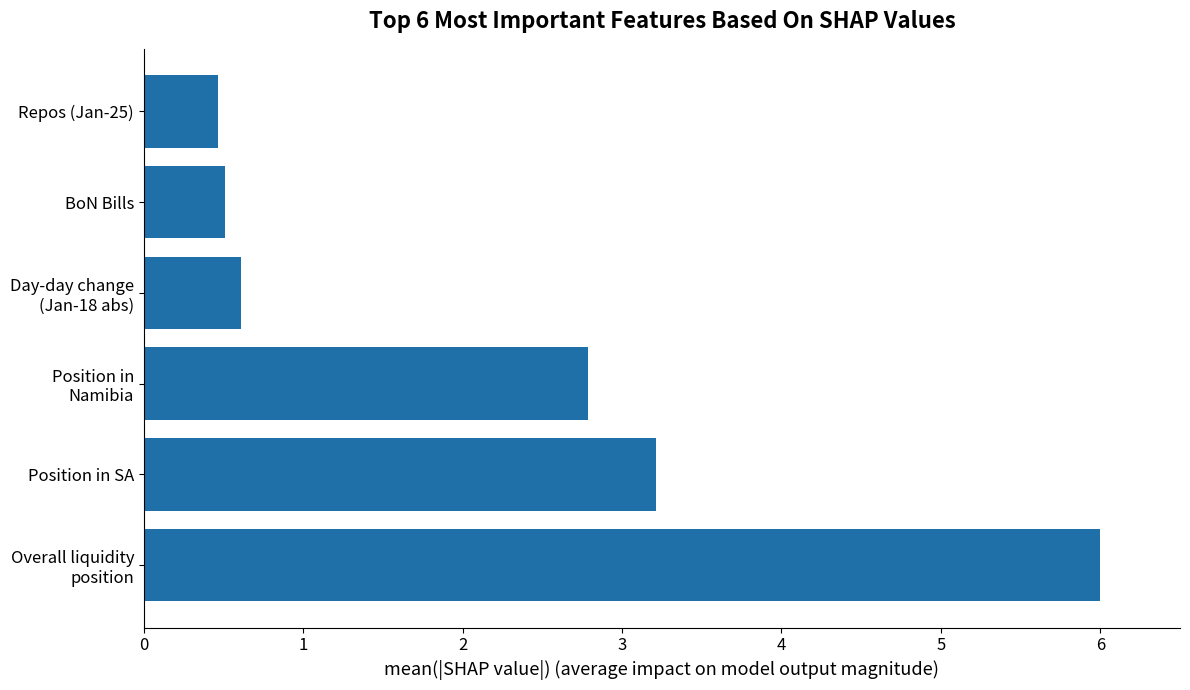

What is the smallest value displayed?

0.5